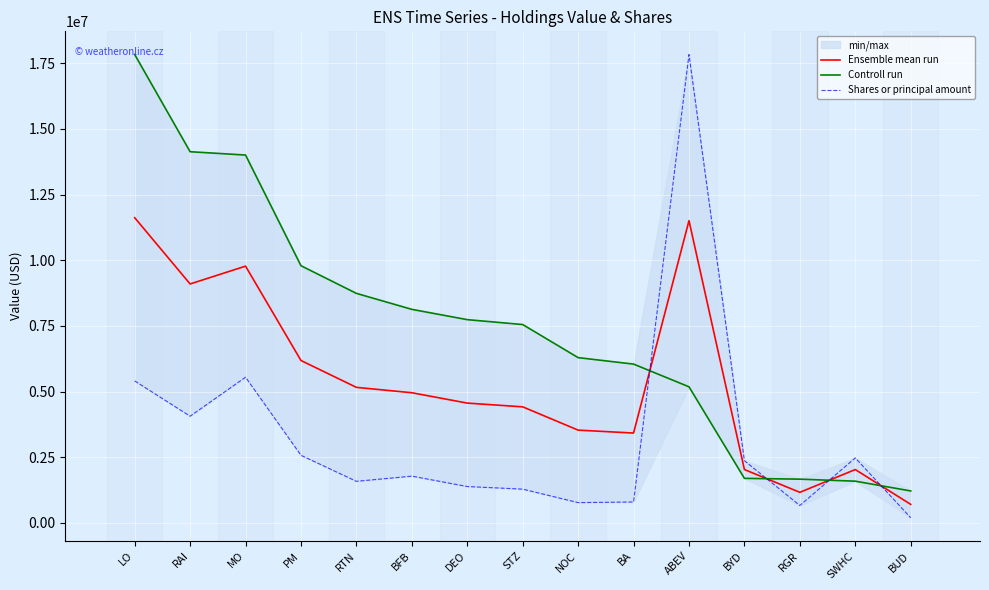

Reading left to right, what are all the values shown in this chart?

Ensemble mean run: 11620832.6	9098585.2	9777177.8	6184511.1	5162622.2	4957700.0	4563544.4	4421005.6	3534394.1	3423283.4	11509000.0	2033970.2	1166901.3	2033972.2	708577.8
Controll run: 17834000.0	14133000.0	14006000.0	9793000.0	8740000.0	8132000.0	7740000.0	7554000.0	6294000.0	6048000.0	5184000.0	1698000.0	1668000.0	1591000.0	1219000.0
Shares or principal amount: 5407665.1	4064170.4	5548355.6	2576022.2	1585244.4	1783400.0	1387088.9	1288011.1	774788.2	798566.9	17834000.0	2369940.4	665802.7	2476944.4	198155.6